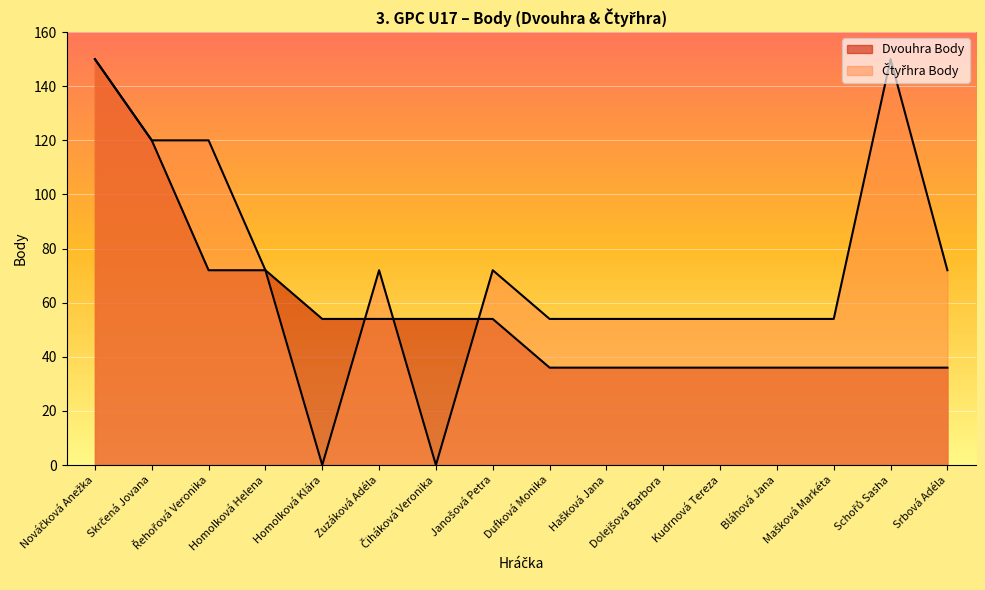

Reading right to left, what are all the values shown in this chart?

Dvouhra Body: 36	36	36	36	36	36	36	36	54	54	54	54	72	72	120	150
Čtyřhra Body: 72	150	54	54	54	54	54	54	72	0	72	0	72	120	120	150